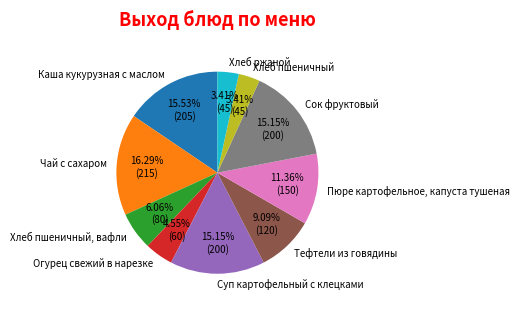

Which category has the biggest portion of the pie?

Чай с сахаром